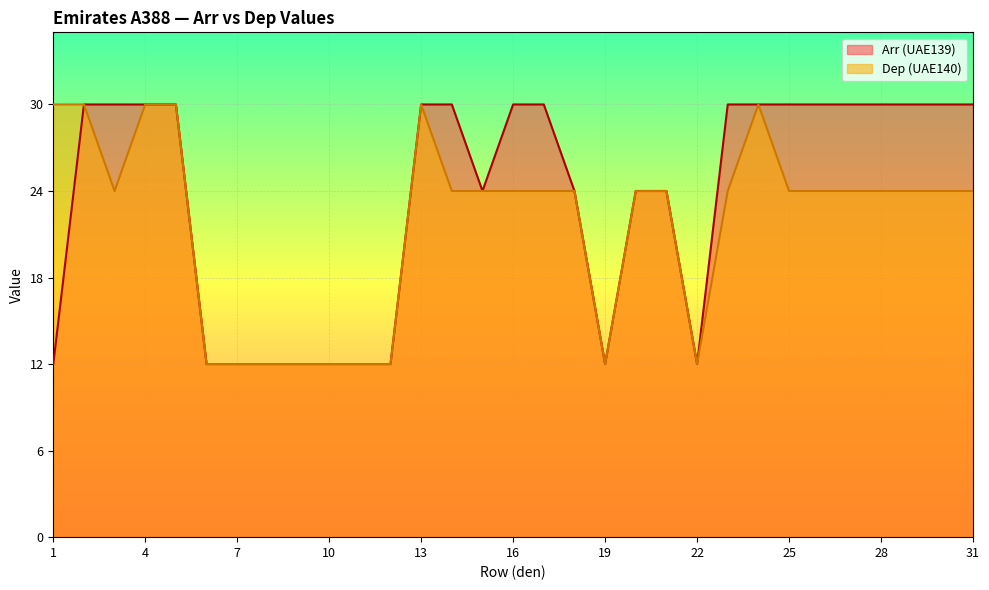

Is the value of Dep (UAE140) at 30 greater than the value of Arr (UAE139) at 22?

Yes